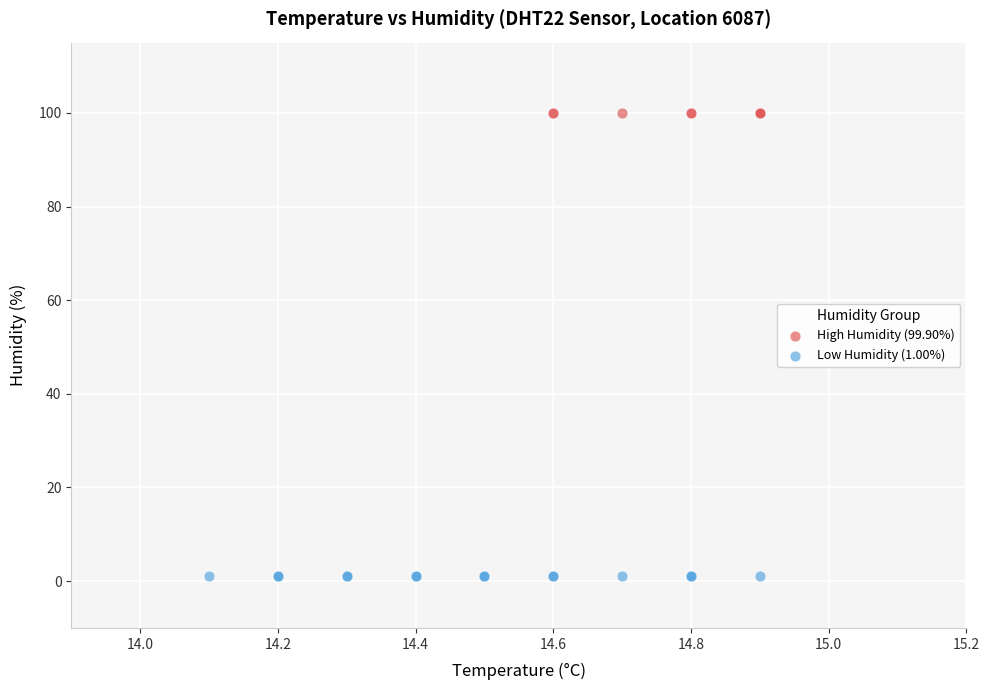

Which series contains the lowest Y value?

Low Humidity (1.00%)